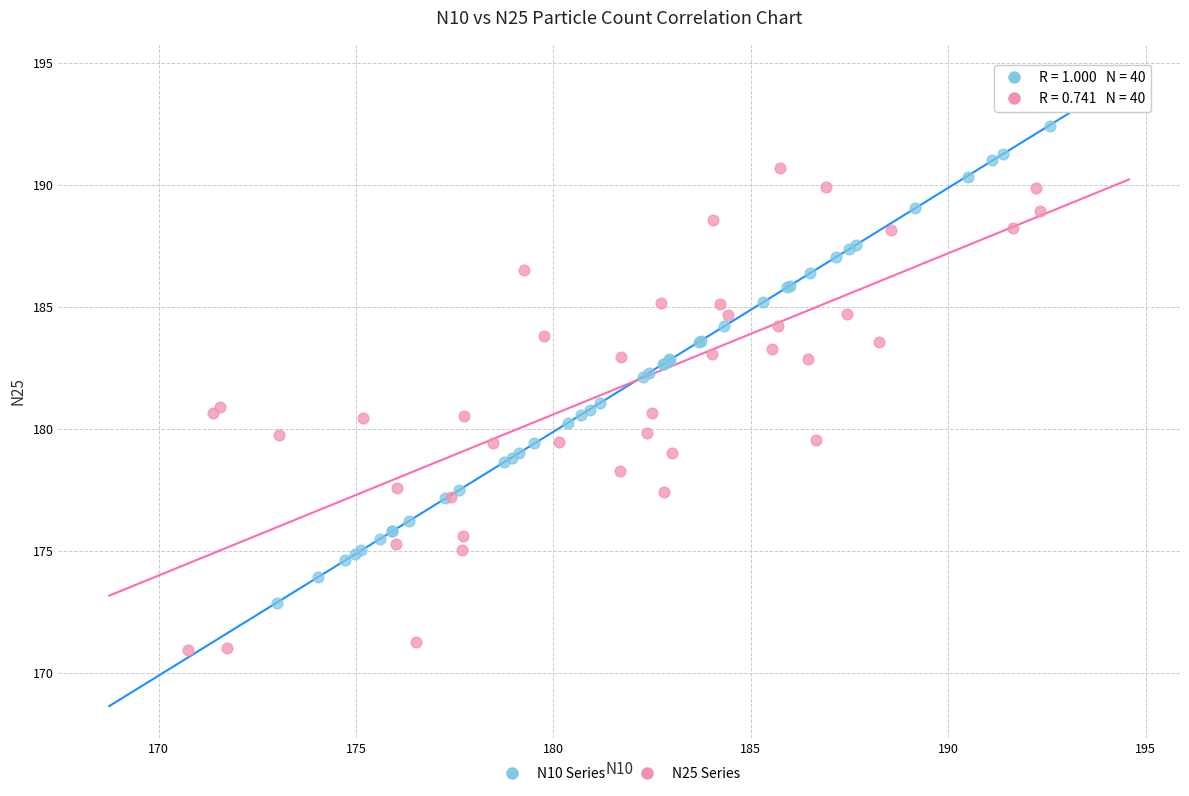

Which series contains the highest Y value?

N10 Series